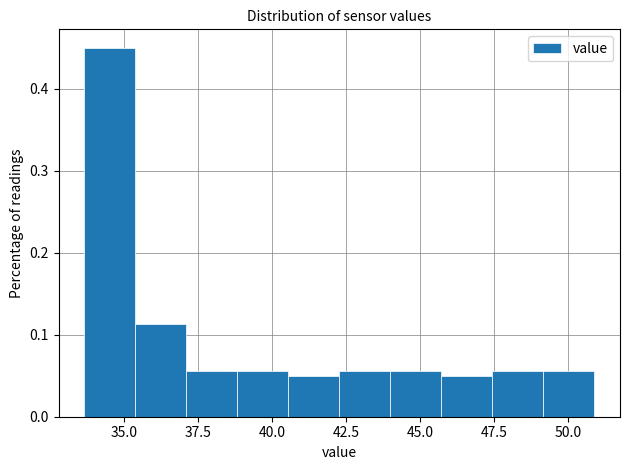

Read against the x-axis, roughly where is the centre of the tallest bar?

34.5